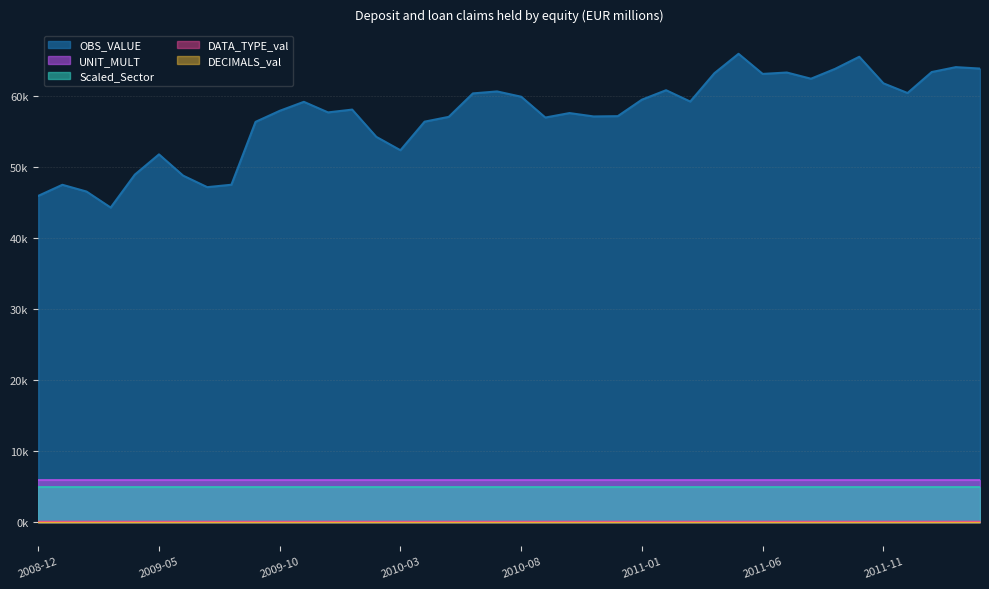

How many categories are shown in the chart?

40